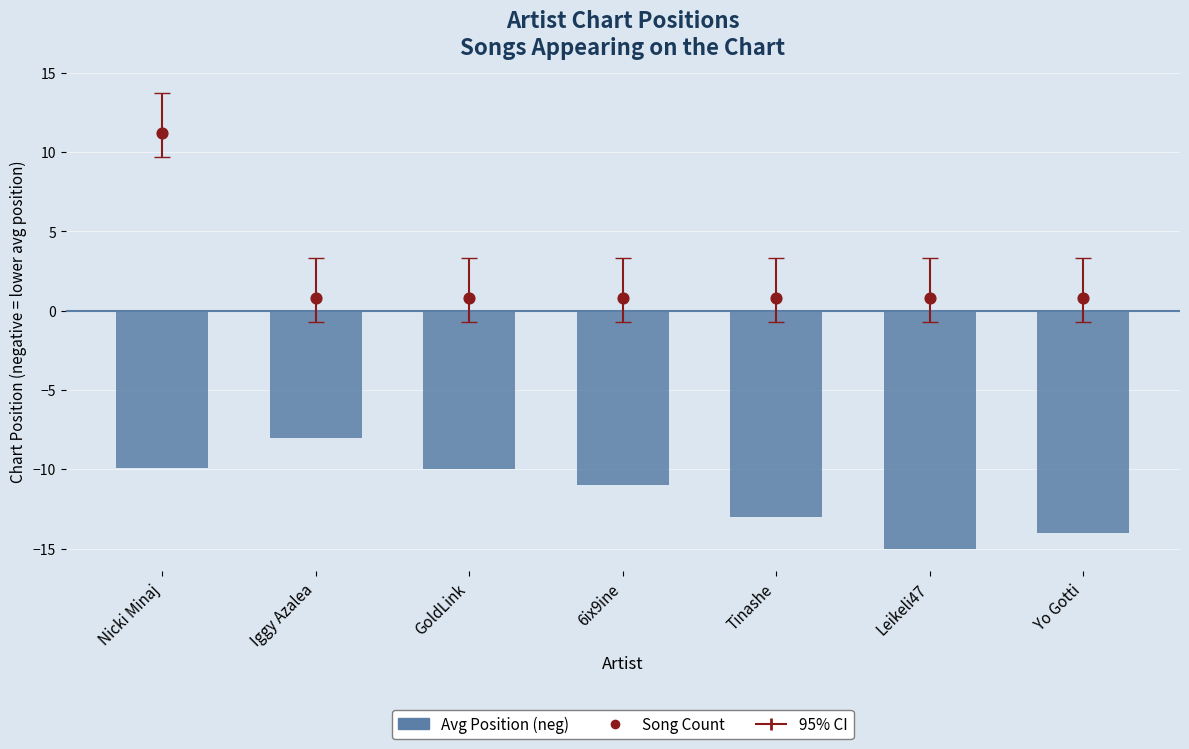

What is the total value across all series at Iggy Azalea?

-7.2